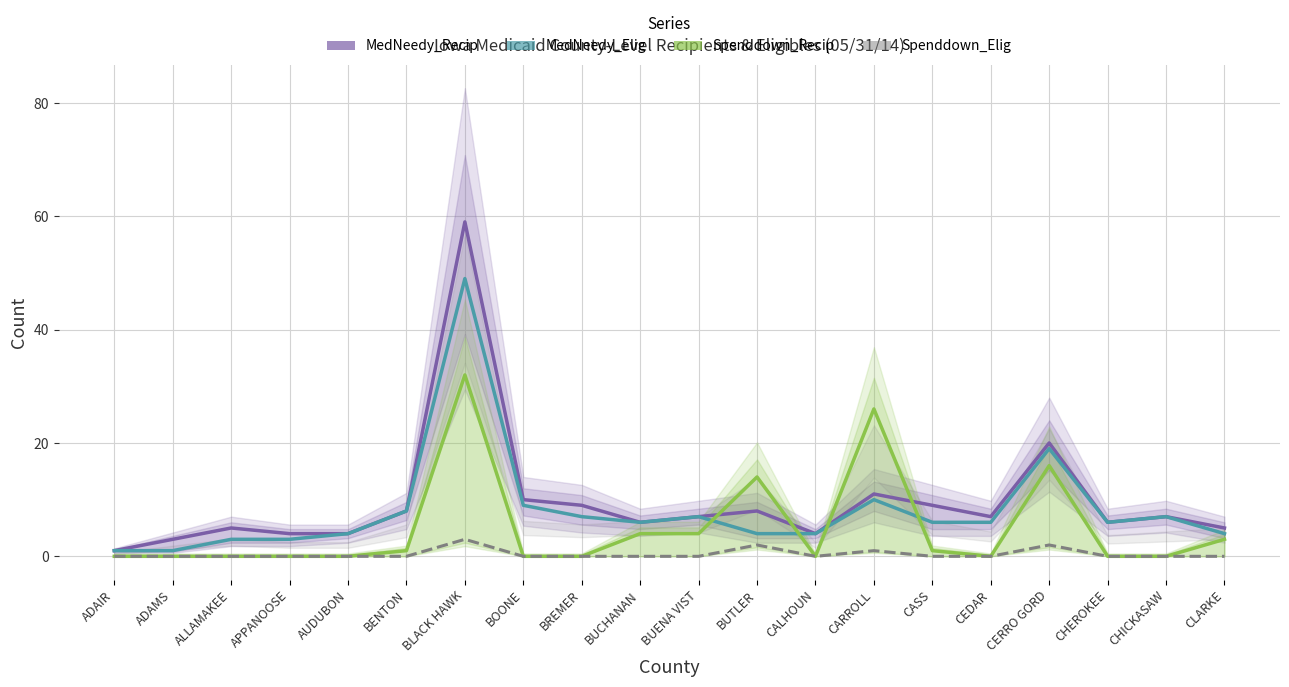

List the series in order of their peak value, lowest first.

Spenddown_Elig, Spenddown_Recip, MedNeedy_Elig, MedNeedy_Recip